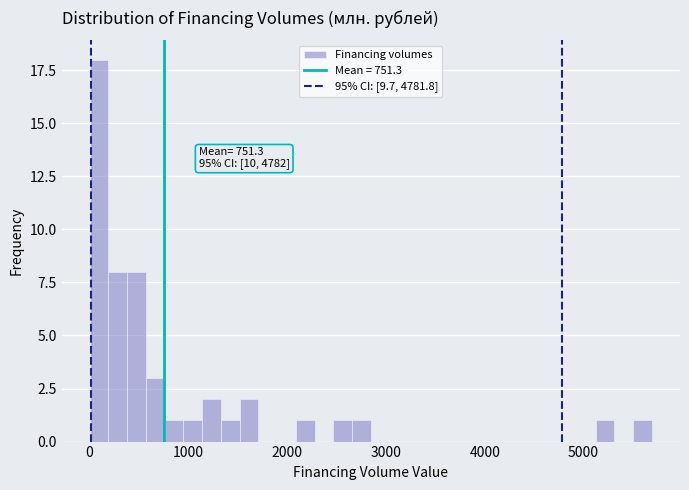

Around what value on the x-axis is the tallest bar? Give the approximate position of its centre, as read against the axis.

100